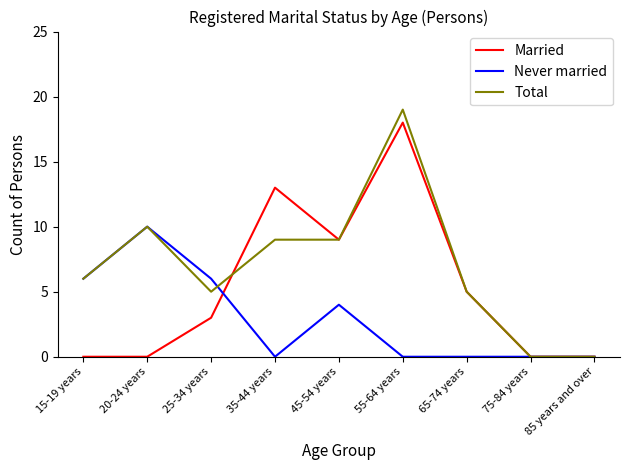

Rank the series by their maximum value, from lowest to highest.

Never married, Married, Total